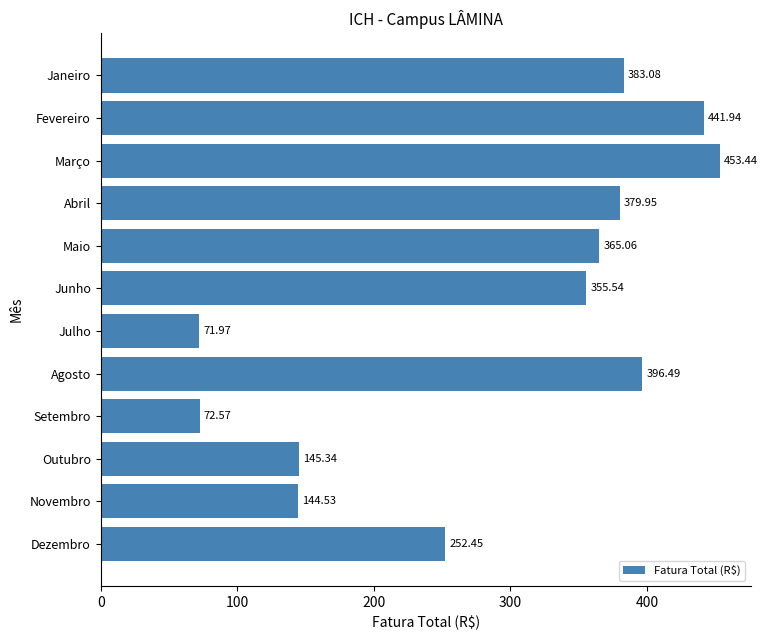

At which label is the value closest to 262?

Dezembro